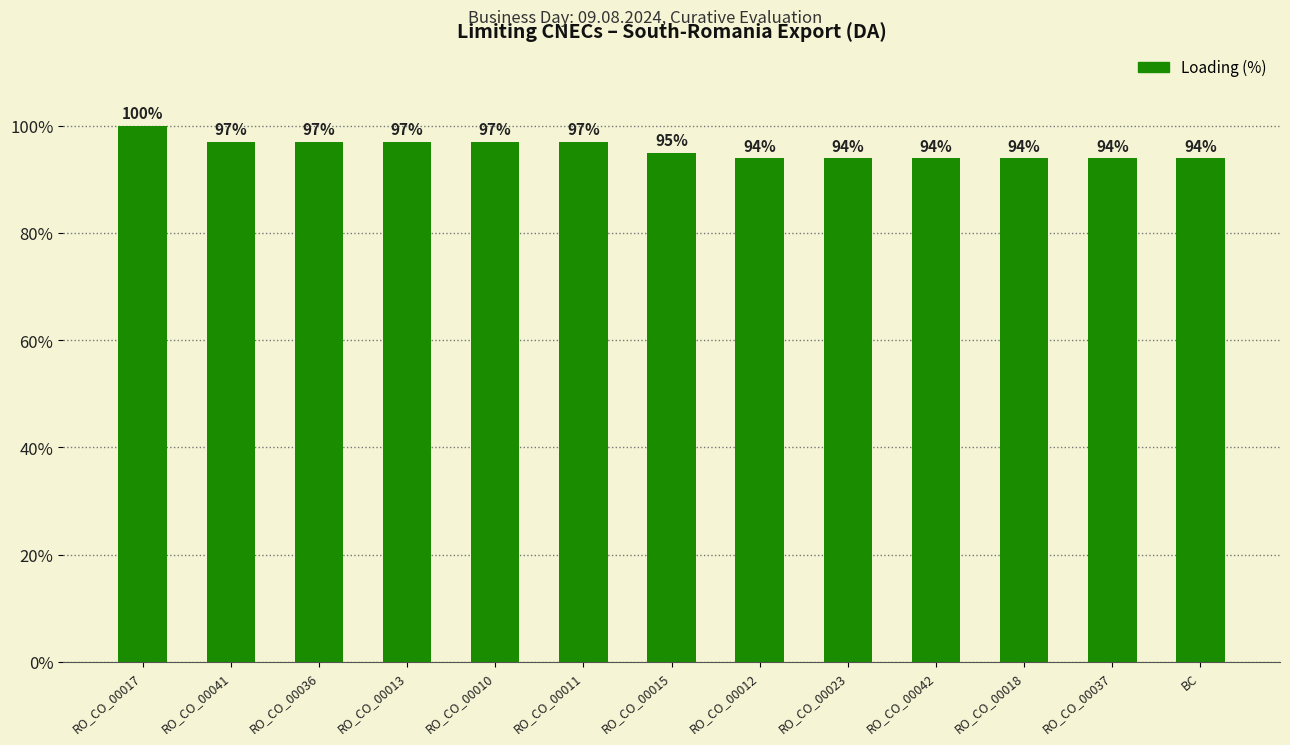

What is the approximate value at RO_CO_00013?

97